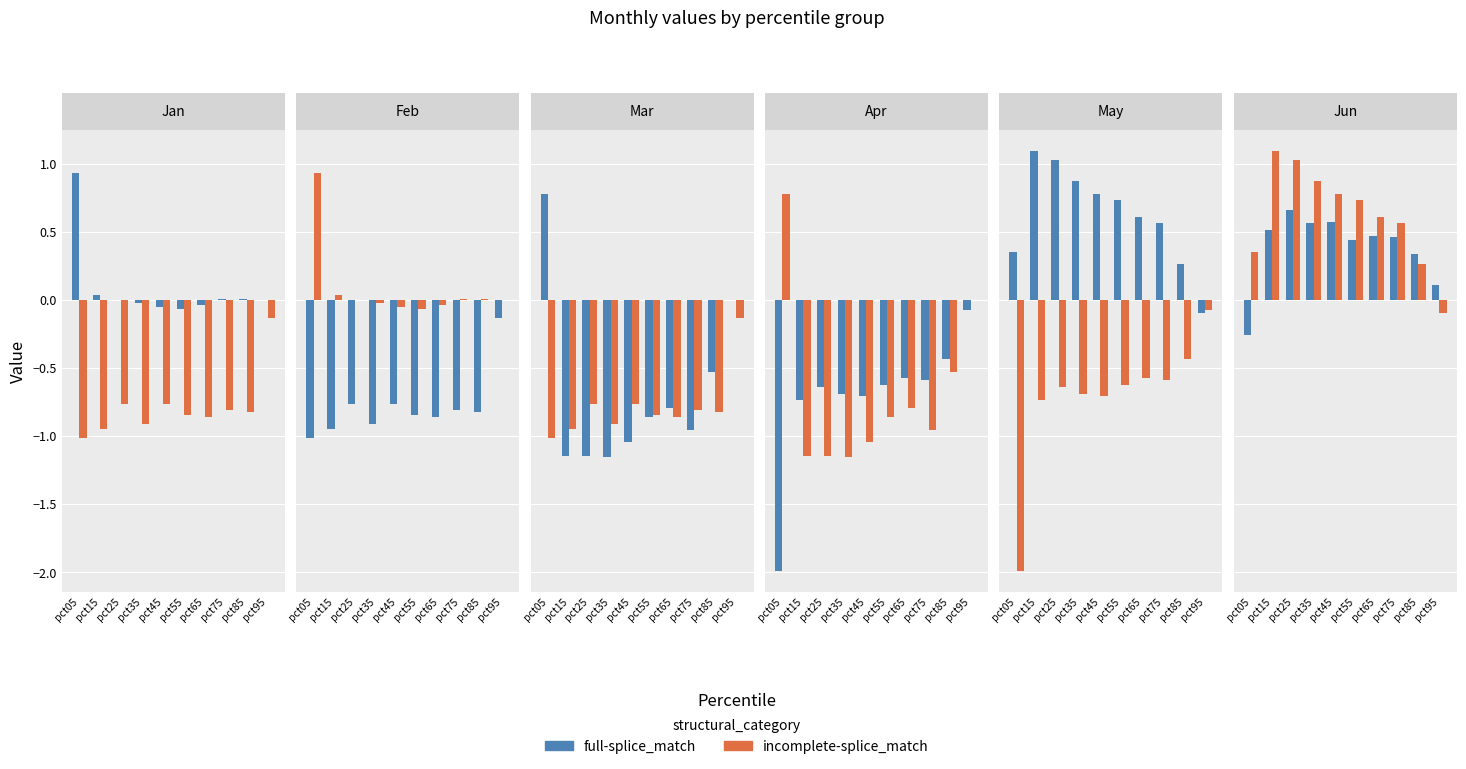

Does the chart contain any negative values?

Yes